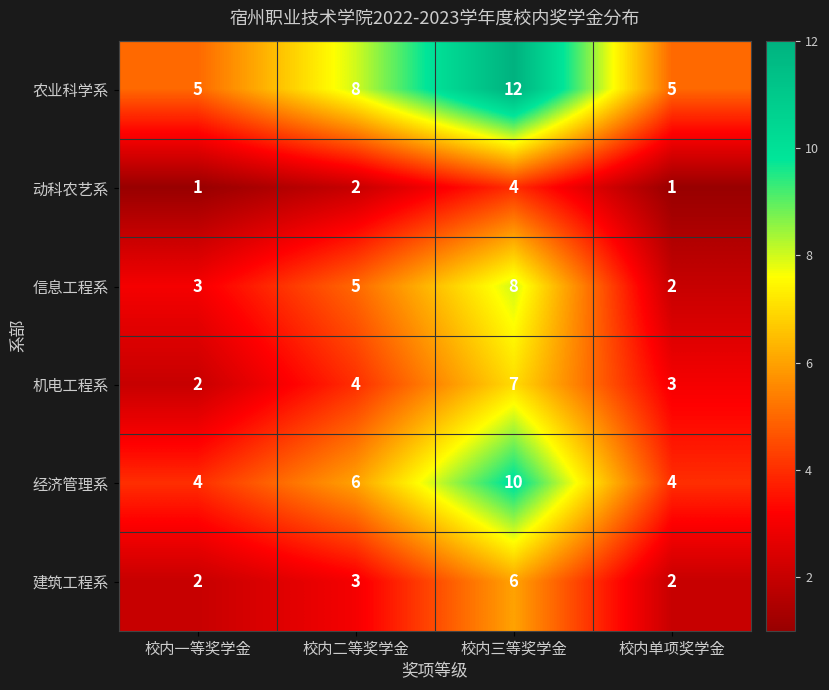

The 经济管理系 series shows 9 at 校内二等奖学金. True or false?

False